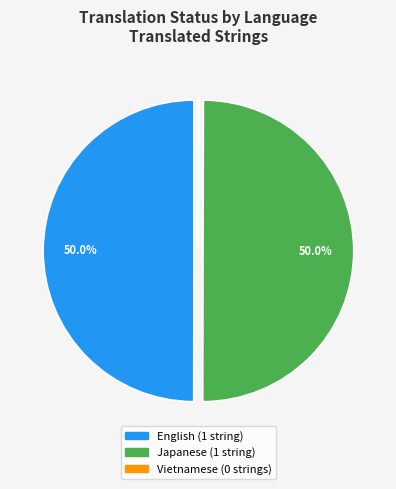

Approximately how many times larger is the value at Japanese compared to English?

1.0